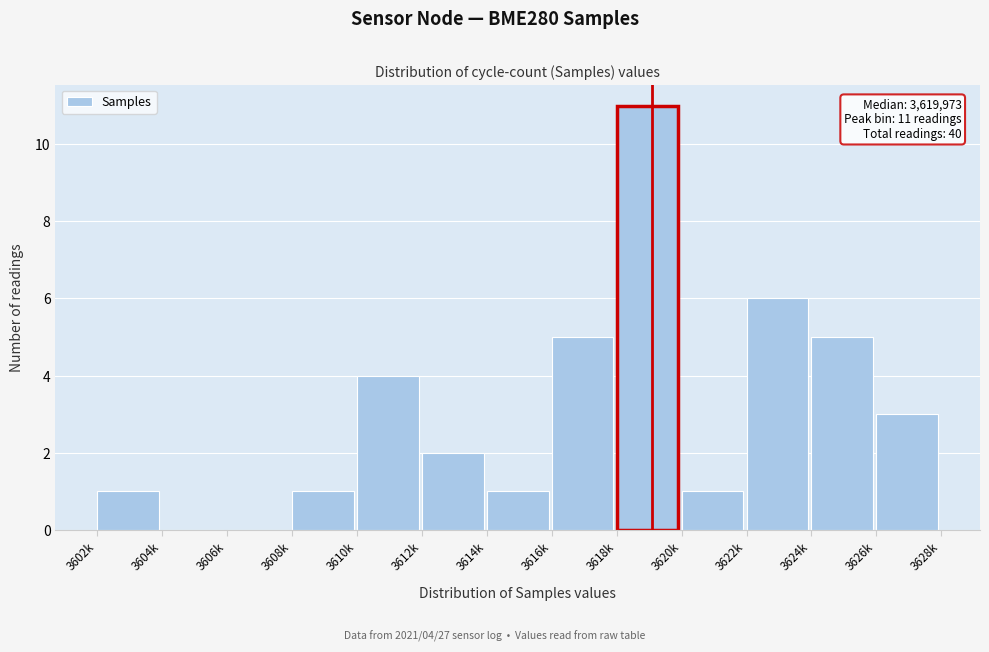

Reading left to right, transcribe all the data shown in this chart.

3602k=1	3604k=0	3606k=0	3608k=1	3610k=4	3612k=2	3614k=1	3616k=5	3618k=11	3620k=1	3622k=6	3624k=5	3626k=3